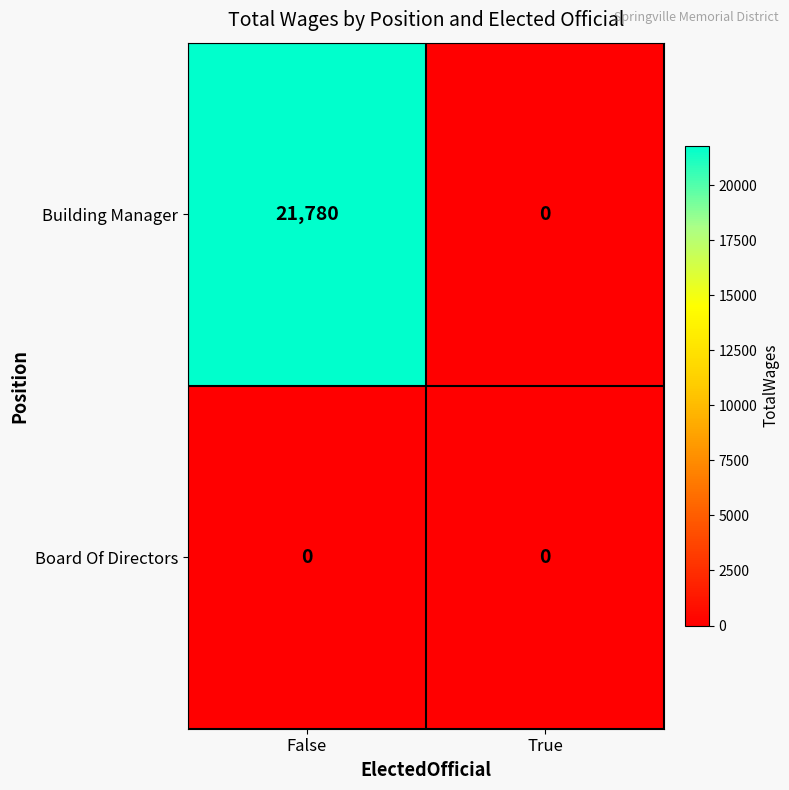

Reading right to left, what are all the values shown in this chart?

Building Manager: True=0	False=21780
Board Of Directors: True=0	False=0